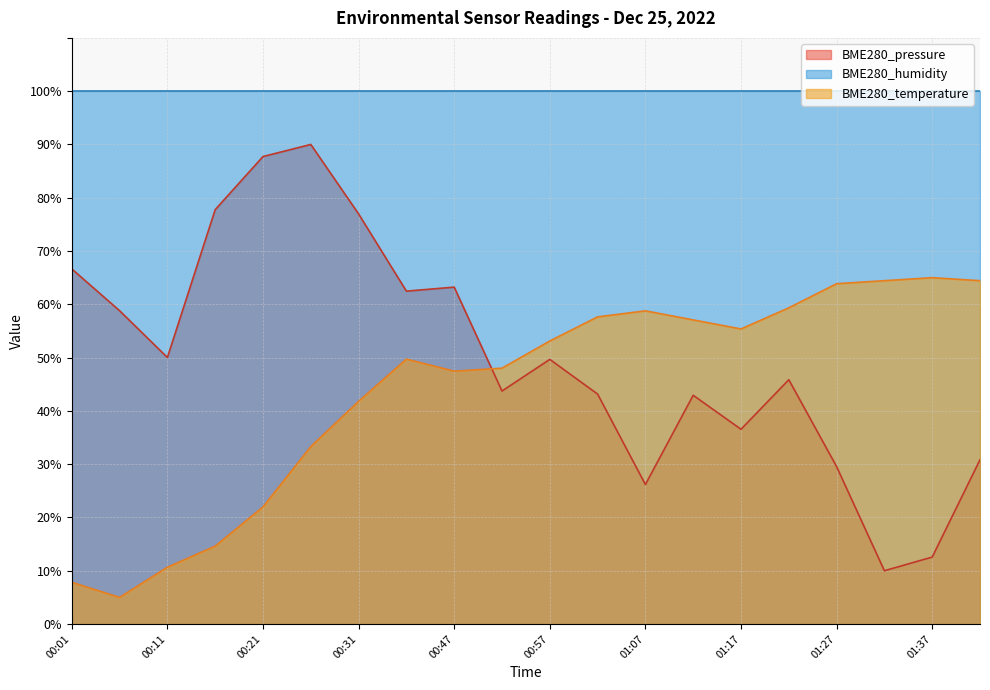

Does the chart display data point markers on the line(s)?

No